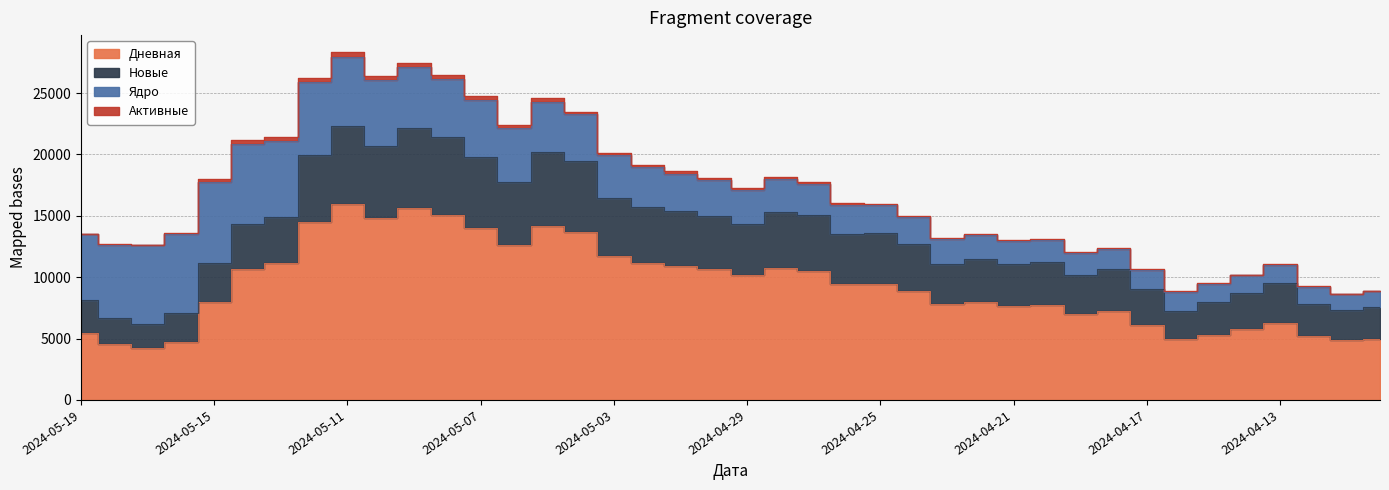

What is the difference between the Дневная values at 2024-05-09 and 2024-04-26?

6193